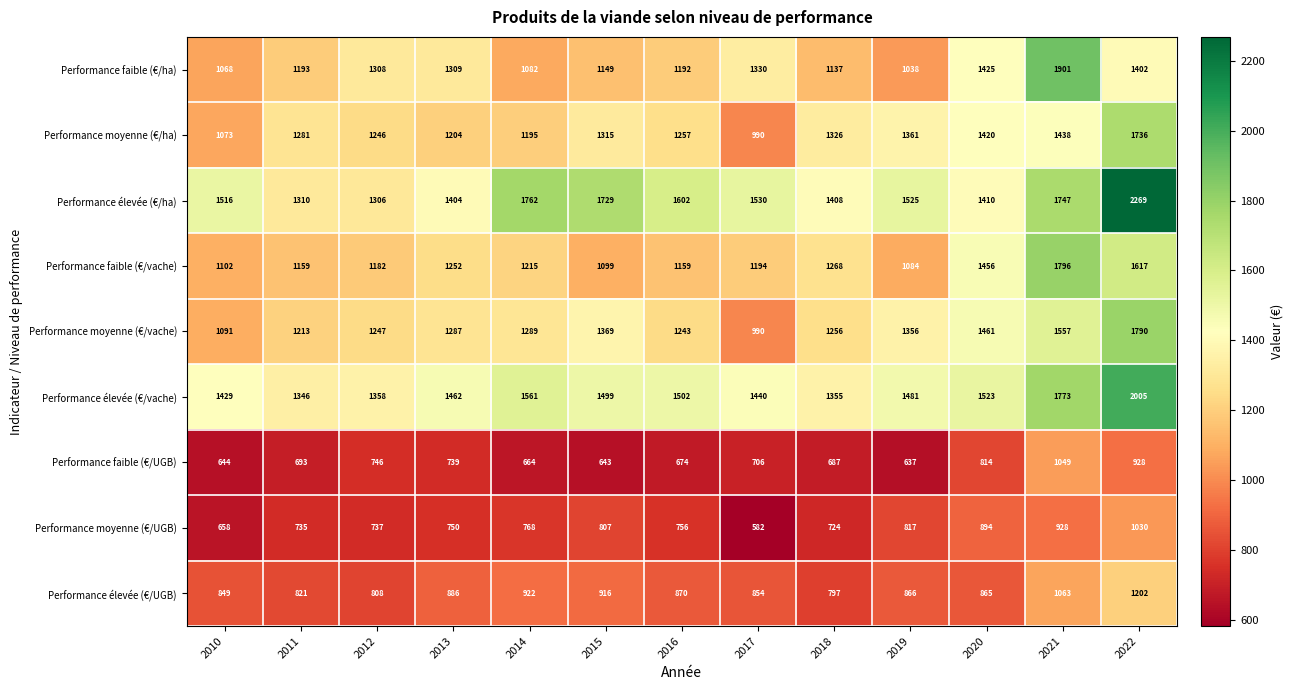

At how many categories does at least one series exceed 1651?

4